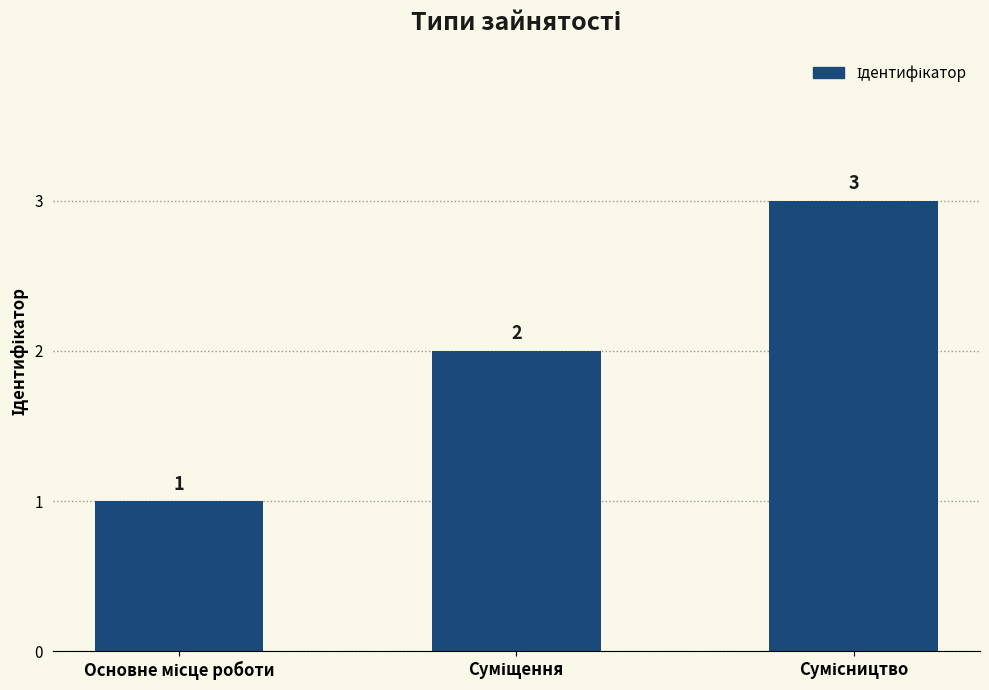

How many values are between 1 and 3?

3